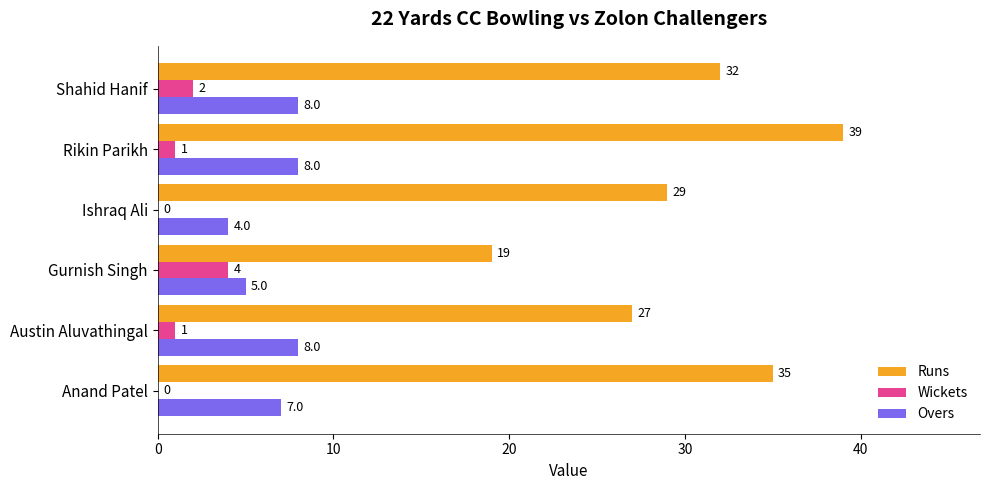

What are all the series names shown in the legend?

Runs, Wickets, Overs